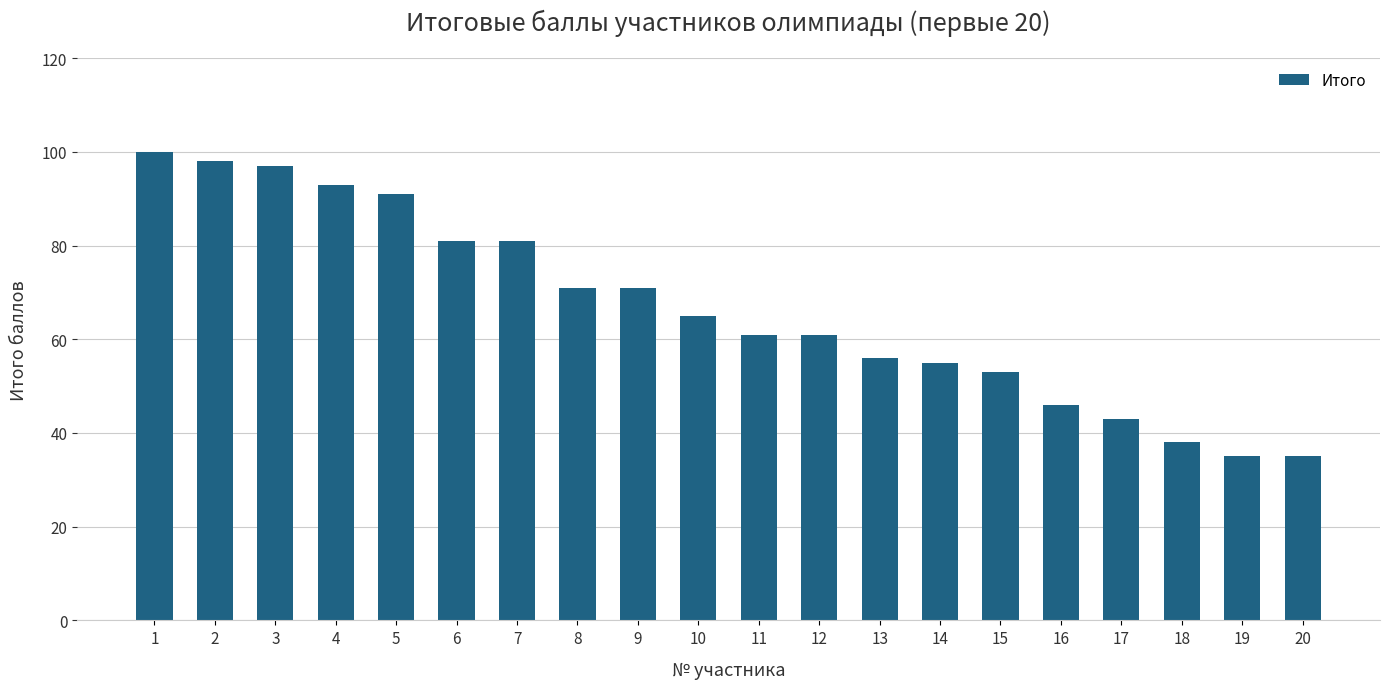

What is the smallest value displayed?

35